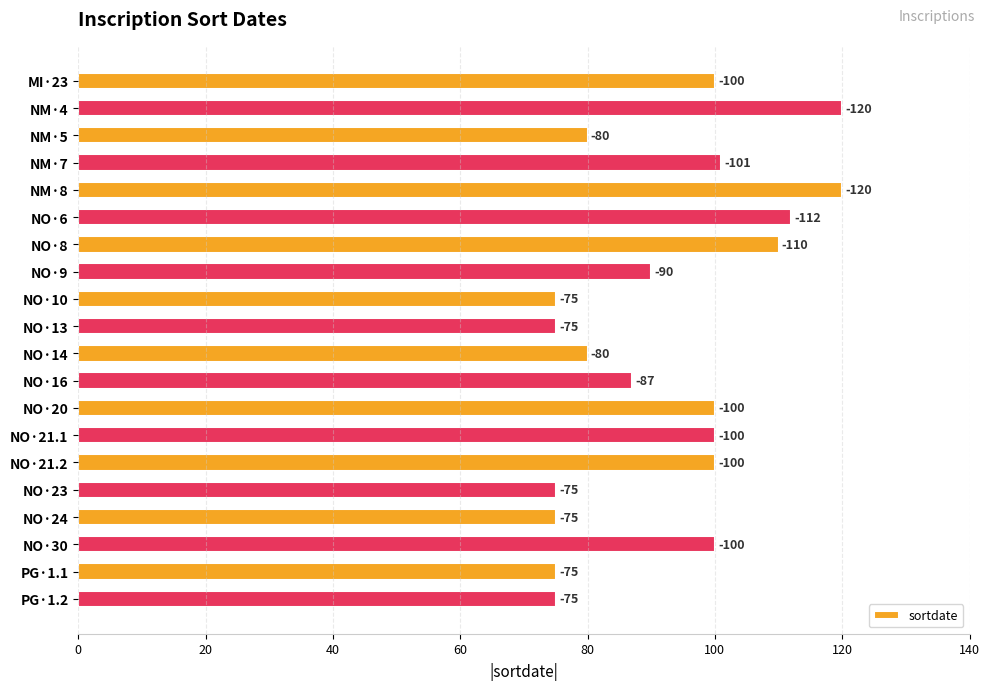

How many bars are there in total?

20